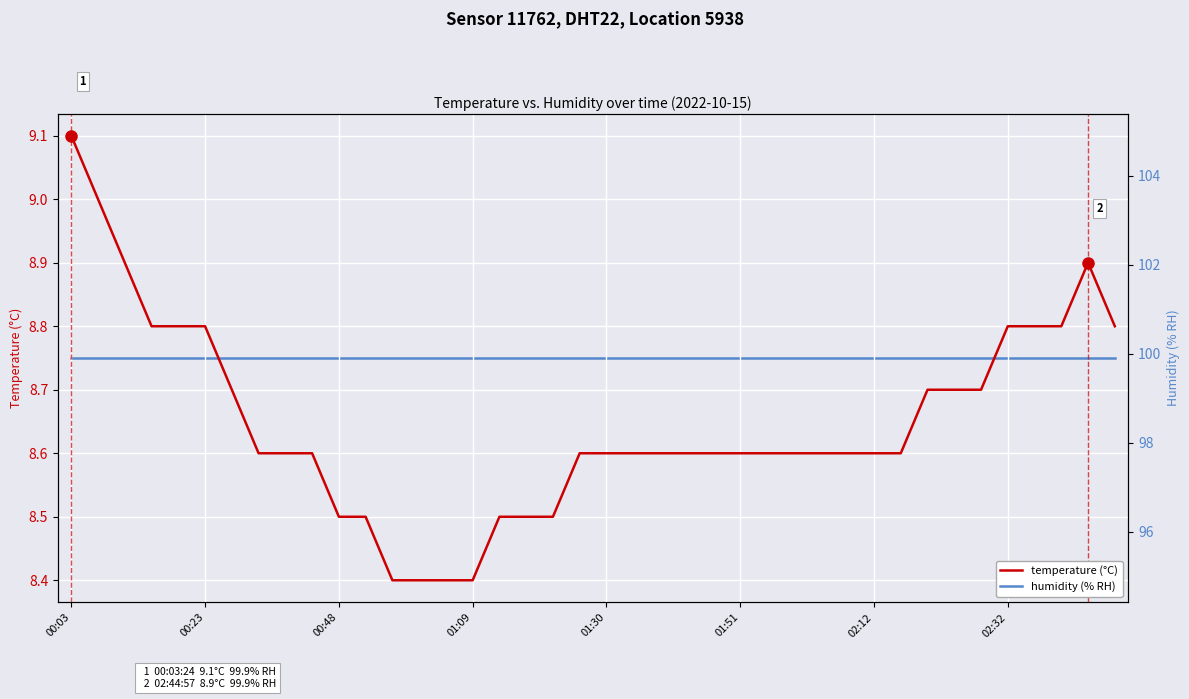

Which series changed the most between 13 and 26?

temperature (°C)